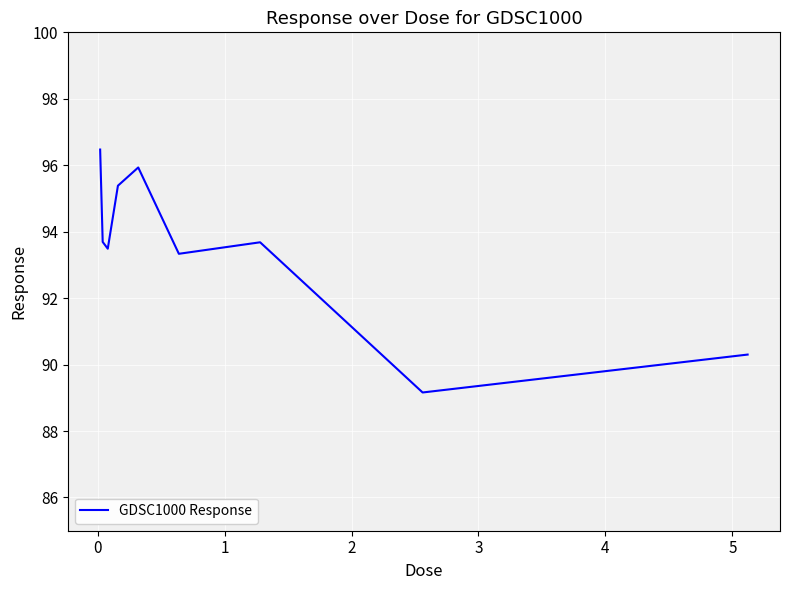

What is the minimum value shown in the chart?

89.2